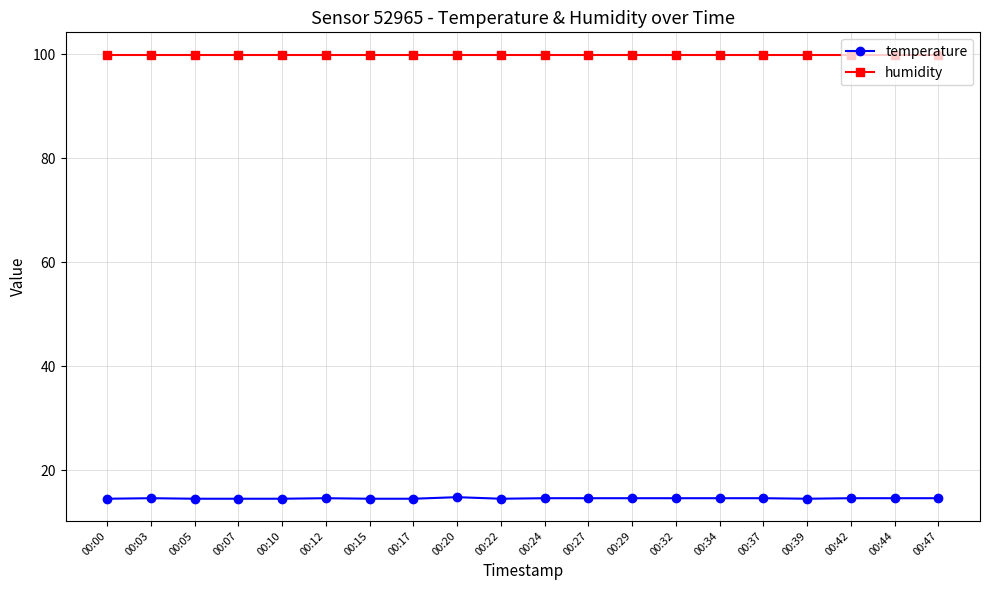

What are all the series names shown in the legend?

temperature, humidity